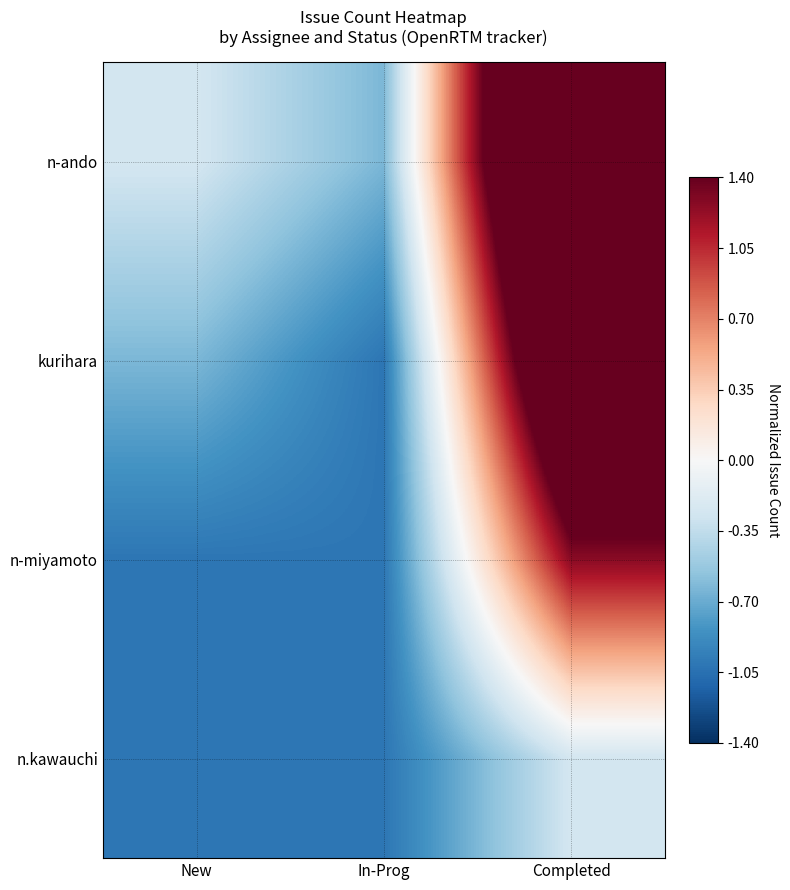

Reading left to right, what are all the values shown in this chart?

n-ando: New=-0.3	In-Prog=-0.6	Completed=3.2
kurihara: New=-0.6	In-Prog=-1.0	Completed=2.4
n-miyamoto: New=-1.0	In-Prog=-1.0	Completed=1.3
n.kawauchi: New=-1.0	In-Prog=-1.0	Completed=-0.3